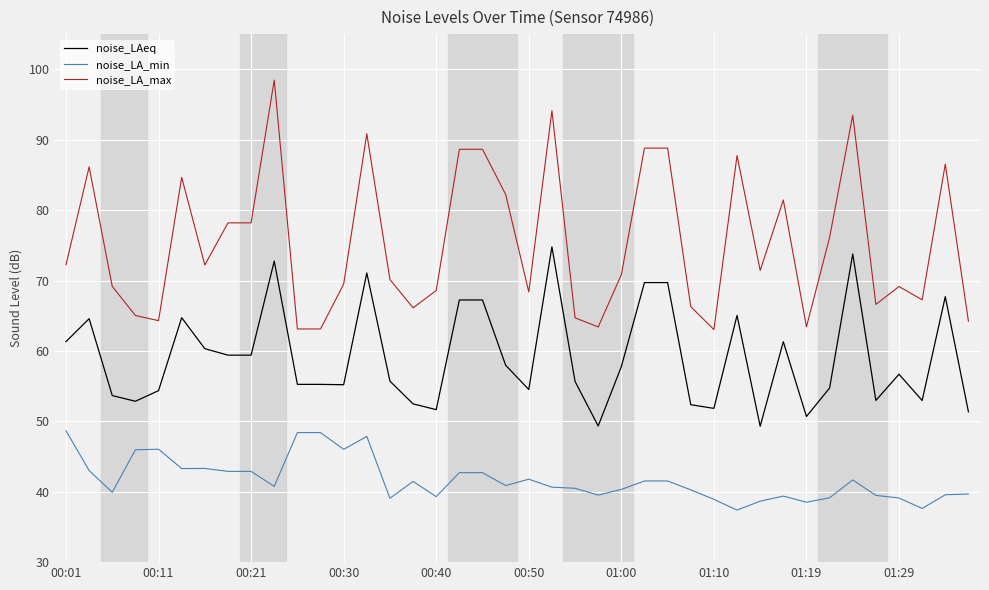

True or false: noise_LAeq and noise_LA_max intersect in this chart.

False